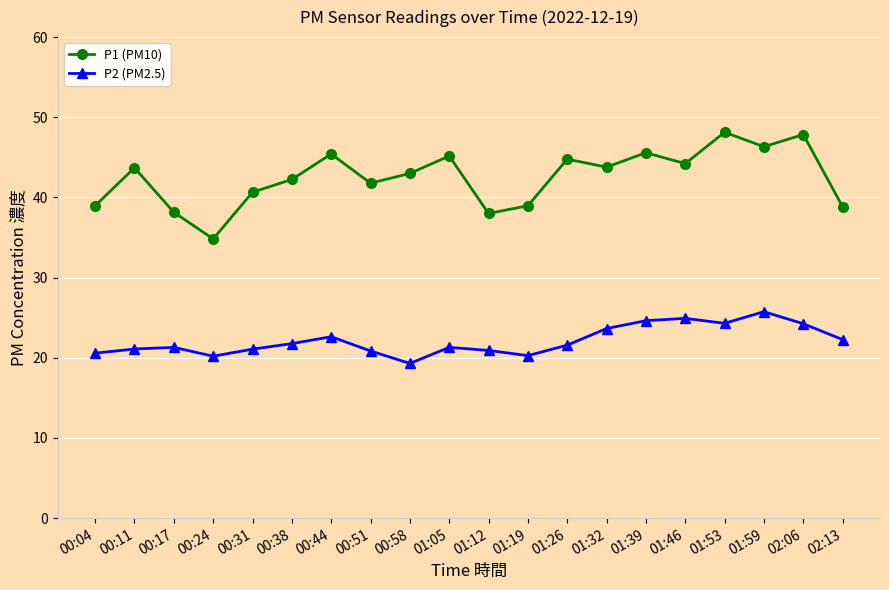

What is the approximate value of P2 (PM2.5) at 00:04?

20.6